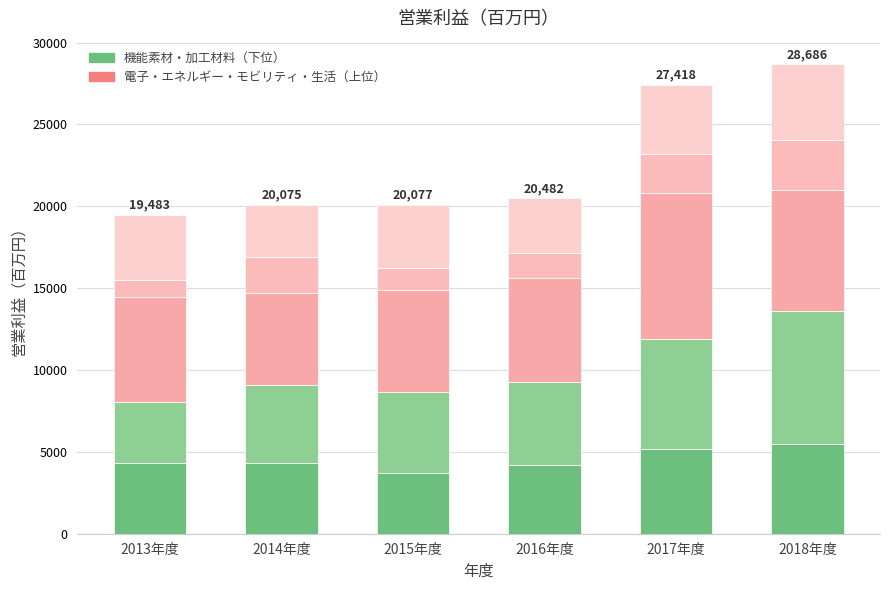

The 電子・エネルギー series shows 3559 at 2018年度. True or false?

False